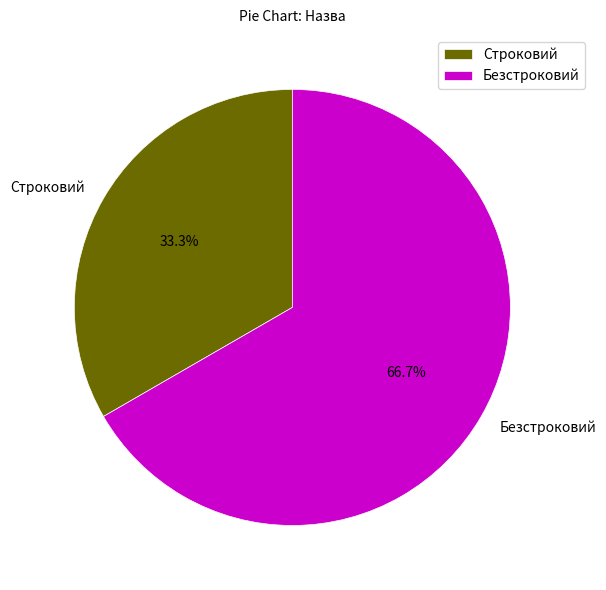

Does any single category account for the majority?

Yes